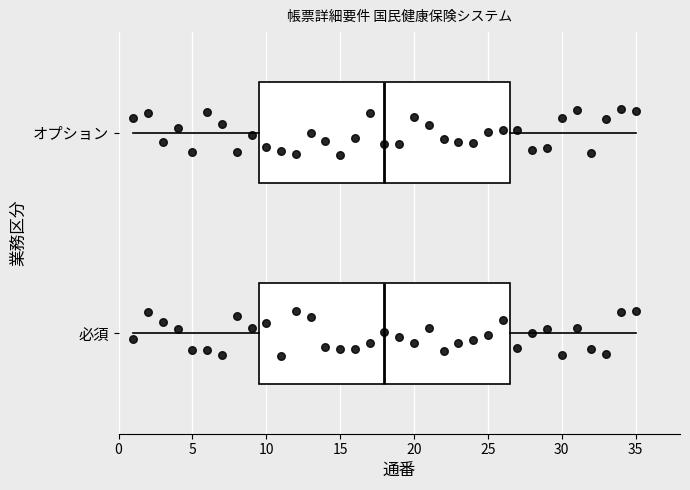

Reading bottom to top, read every box against the x-axis: the position of its median line, the range the box covers, and the ends of its whiskers. The values are not printed on the chart, so give them approximately, as read against the axis.

必須: median 18.0, box 9.5 to 26.5, whiskers 1.0 to 35.0
オプション: median 18.0, box 9.5 to 26.5, whiskers 1.0 to 35.0